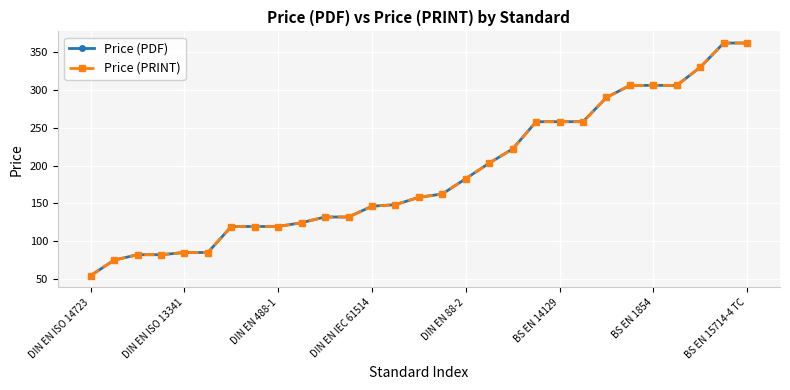

What is the difference between the maximum and minimum values in the Price (PRINT) series?

307.5